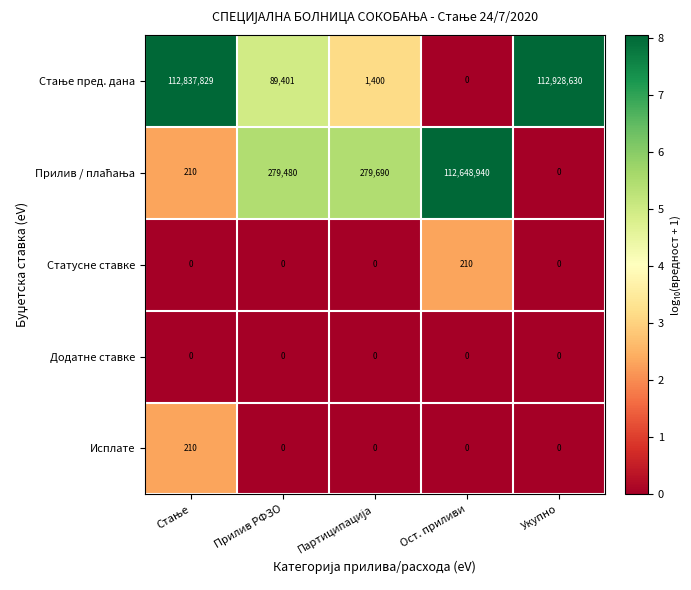

What is the average value of the Исплате series?

42